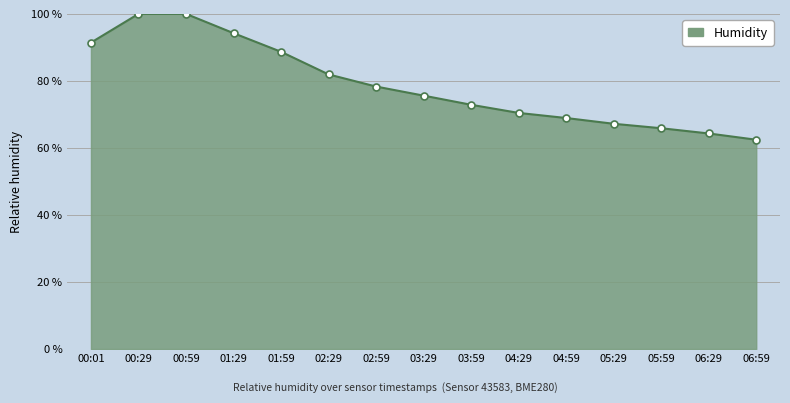

The value at 04:29 is 97.6. True or false?

False